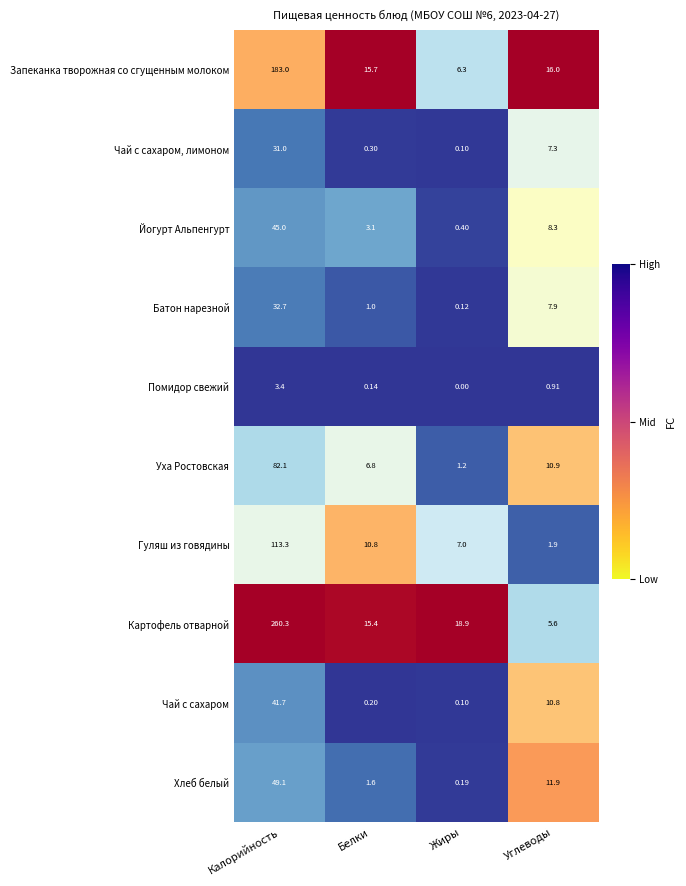

Which category has the highest value in the Батон нарезной series?

Калорийность